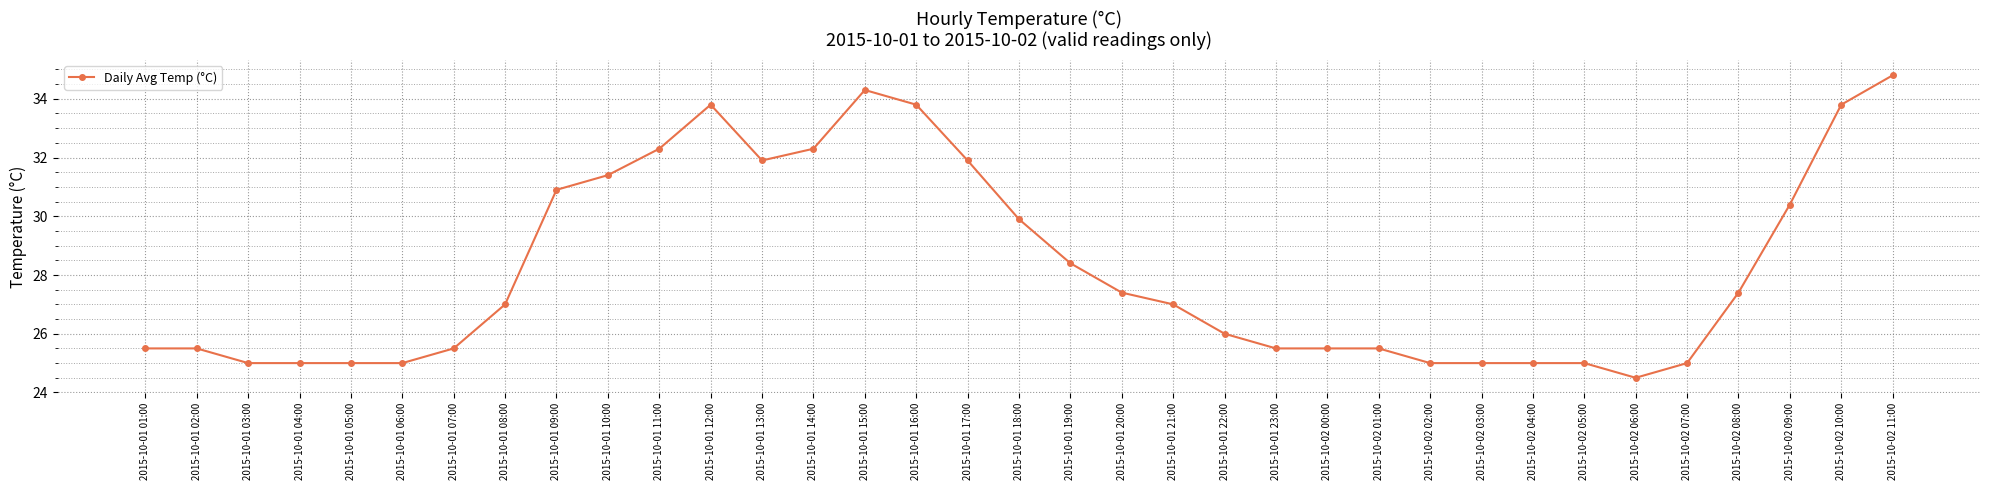

What is the value of the 13th point from the left?

31.9